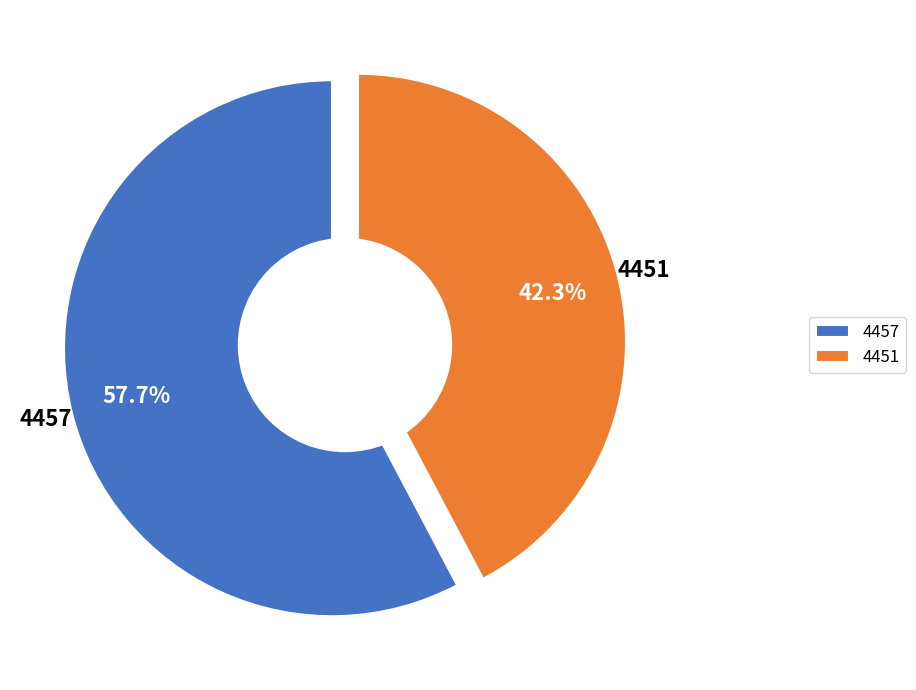

Which category has the smallest portion of the pie?

4451